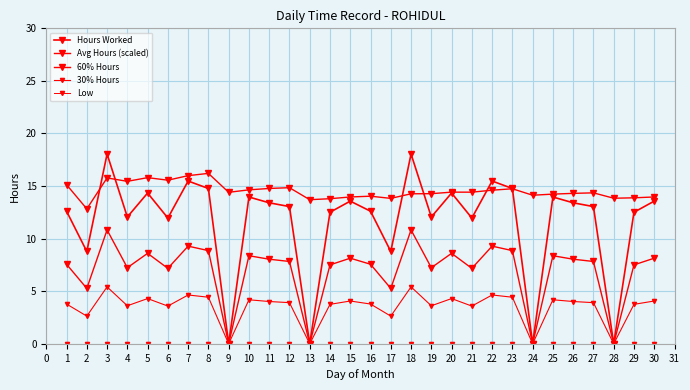

What is the average value of the Hours Worked series?

11.6